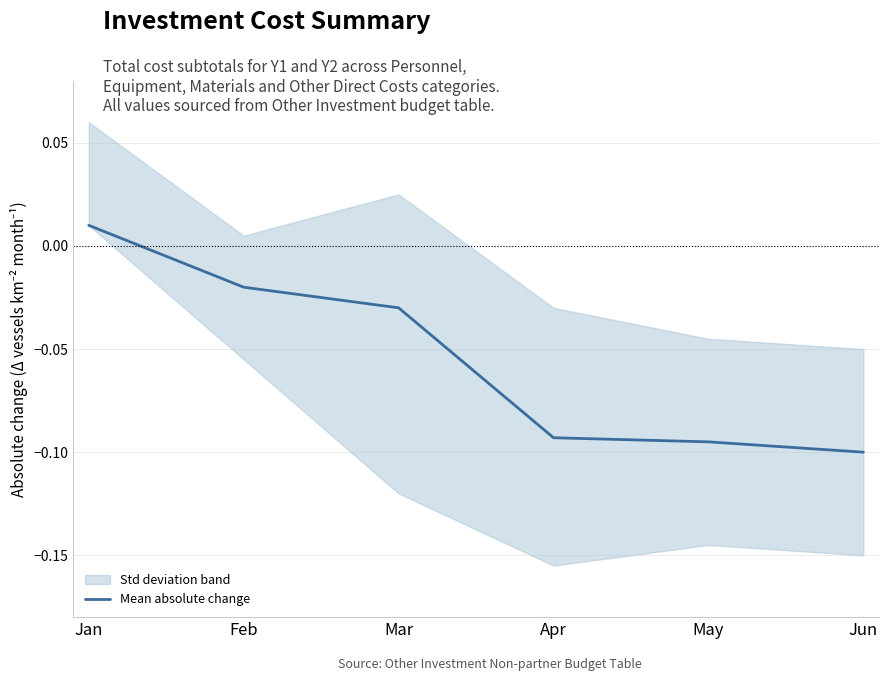

What is the value of the 4th point from the left?

-0.1